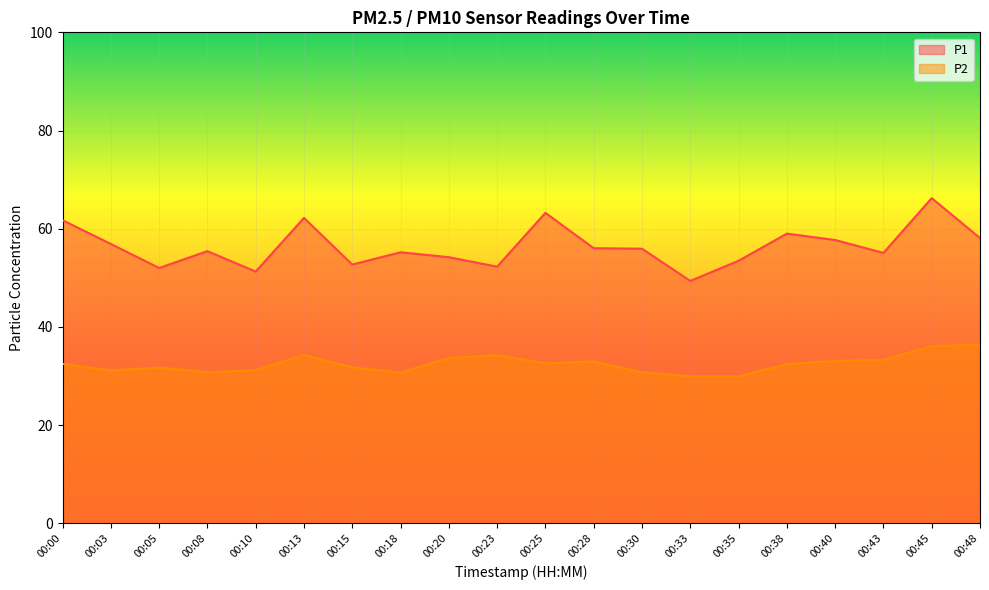

True or false: P1 and P2 intersect in this chart.

False